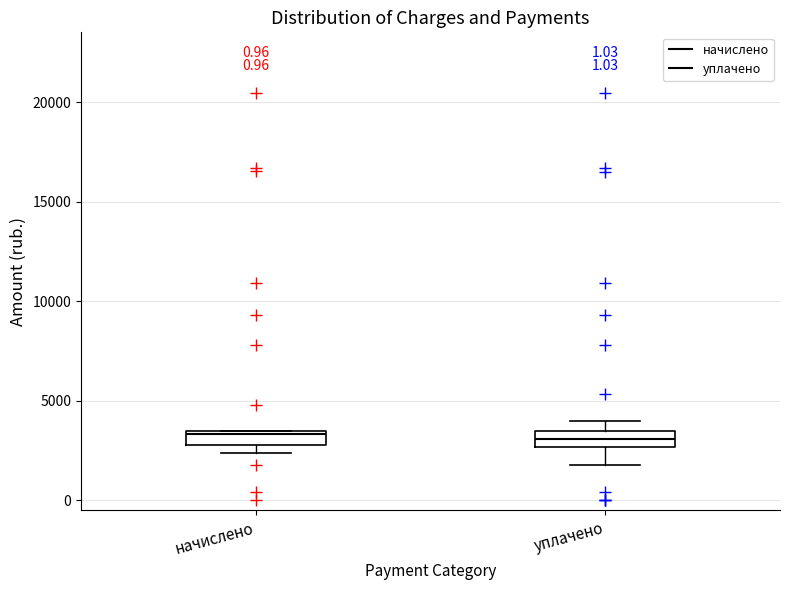

Where is the lower edge of the box for начислено on the y-axis? The values are not printed on the chart, so give them approximately, as read against the axis.

3000